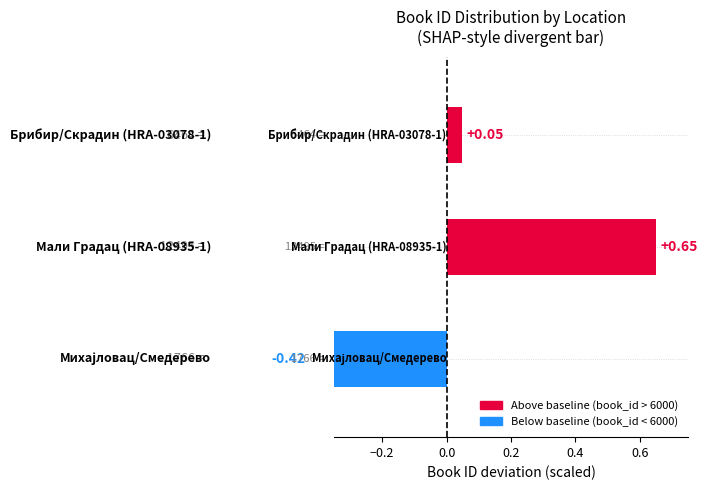

What is the label of the 1st bar from the left?

−0.4